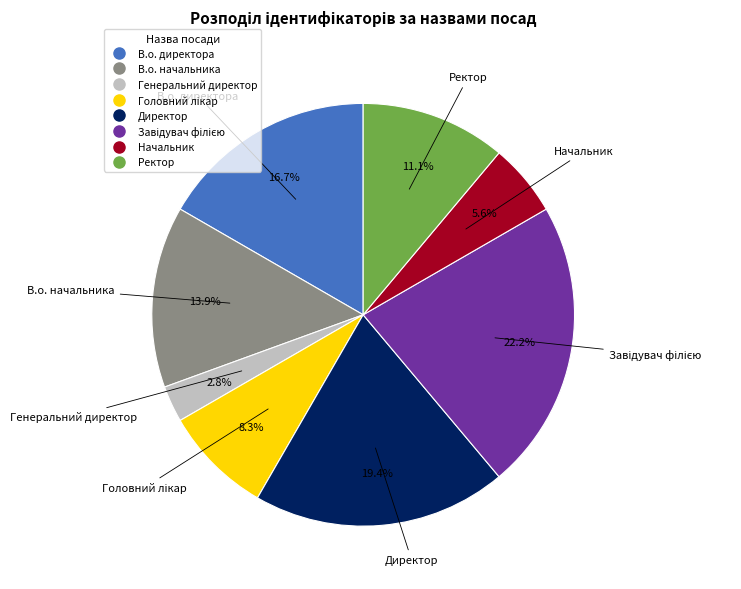

Combined, do Директор and Начальник account for over 50%?

No